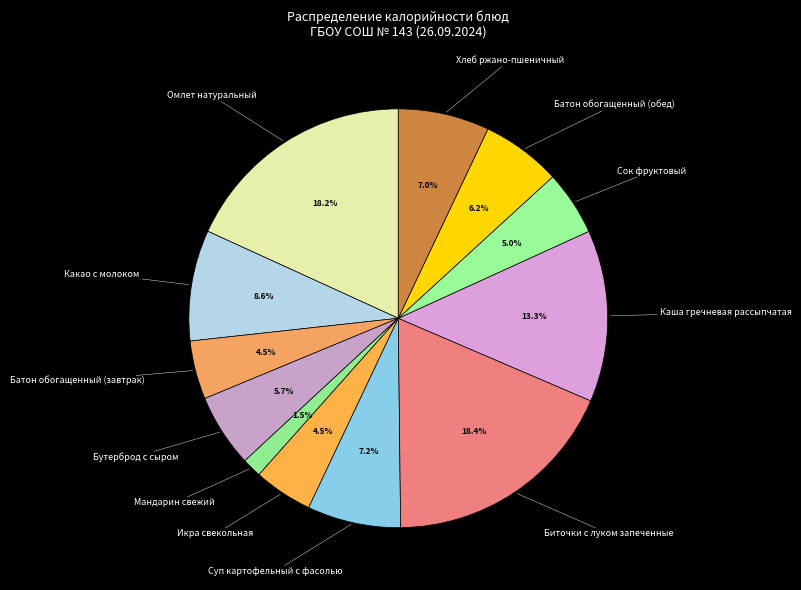

Which category has the smallest portion of the pie?

Мандарин свежий